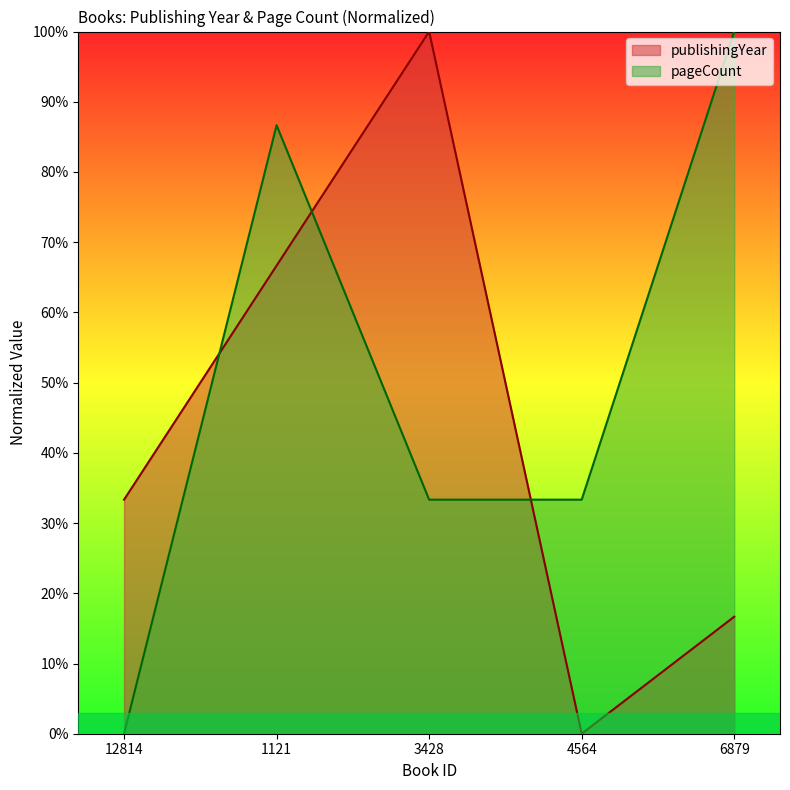

Rank the series by their average value, from lowest to highest.

publishingYear, pageCount